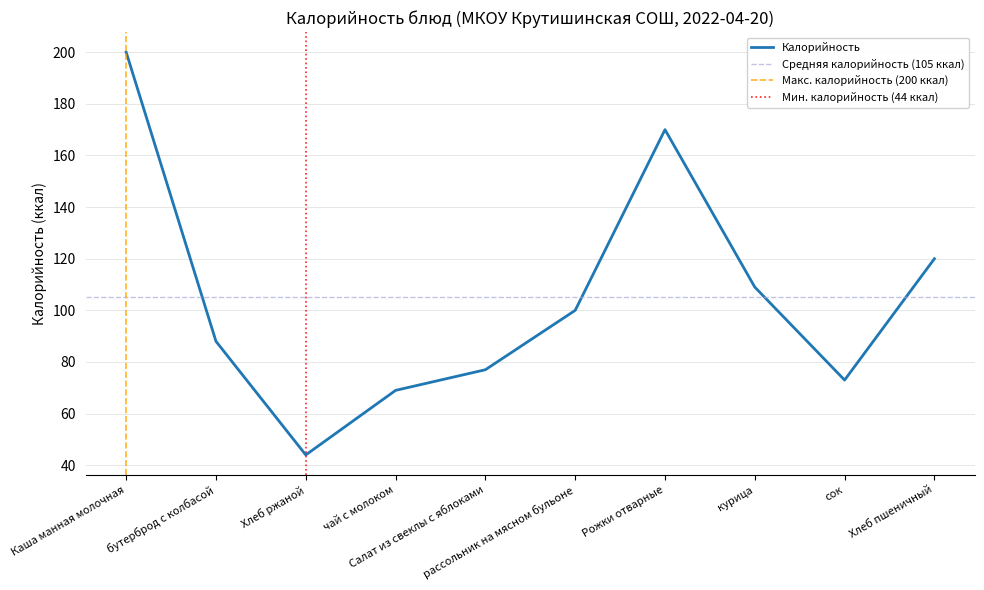

Is it true that the value at курица is 155?

False